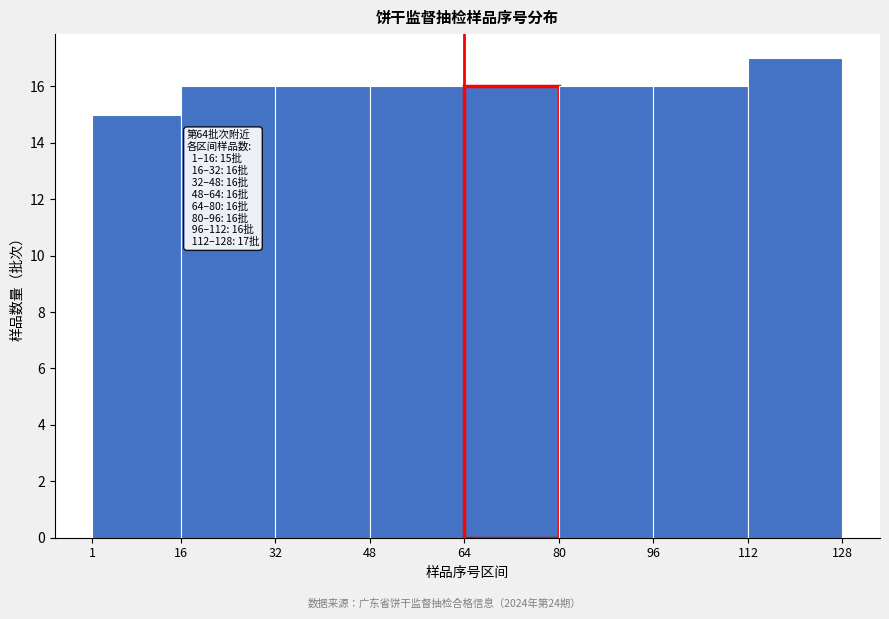

Which range on the x-axis has the tallest bar?

112 to 128